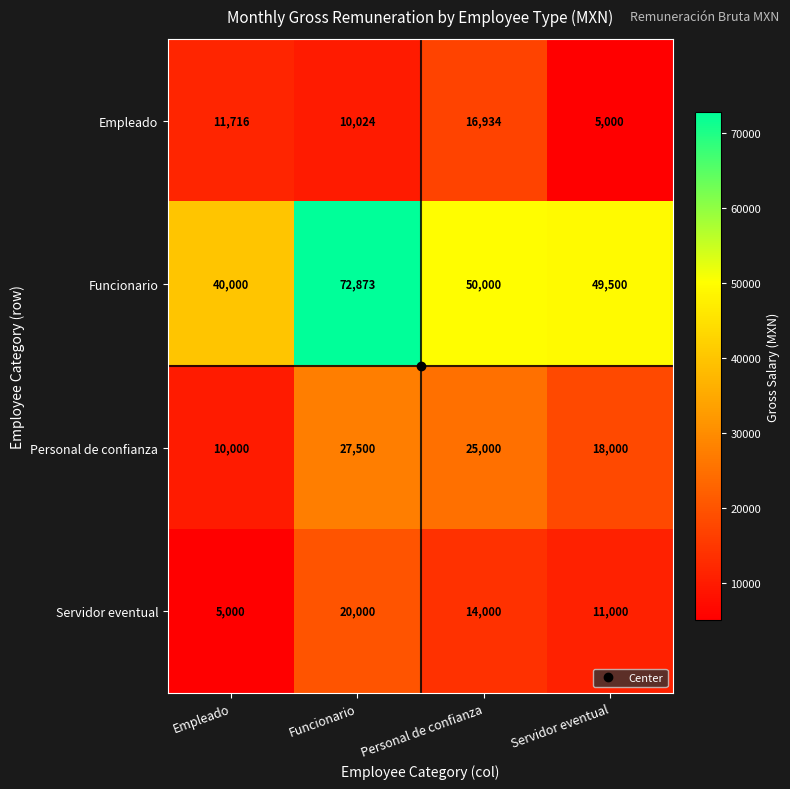

Between Empleado and Funcionario, which series saw the biggest shift?

Funcionario